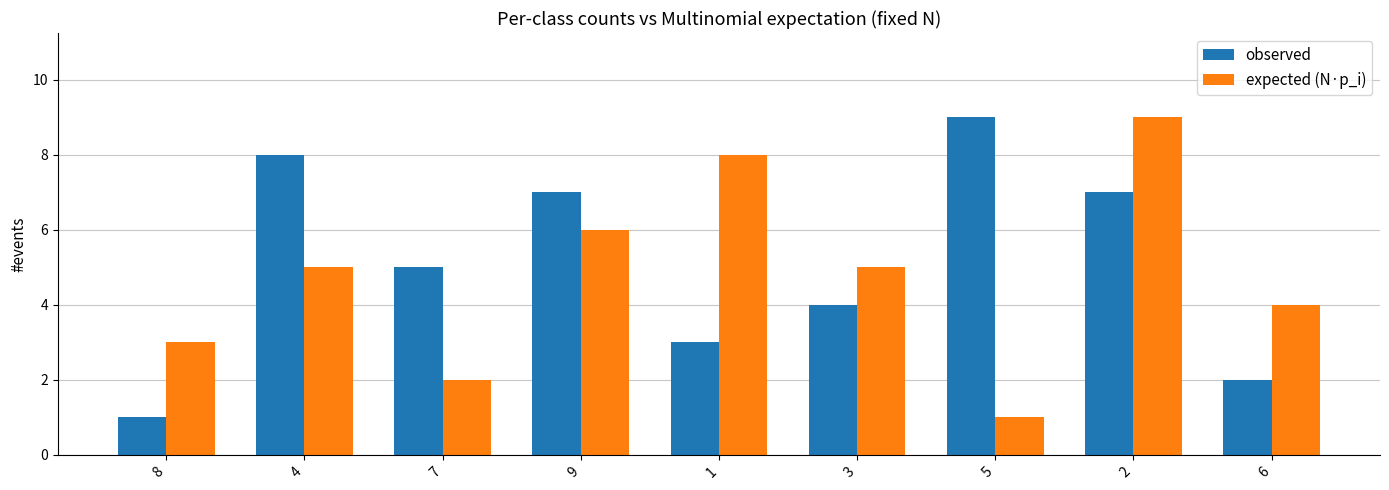

What is the difference between the highest and lowest values at 3?

1